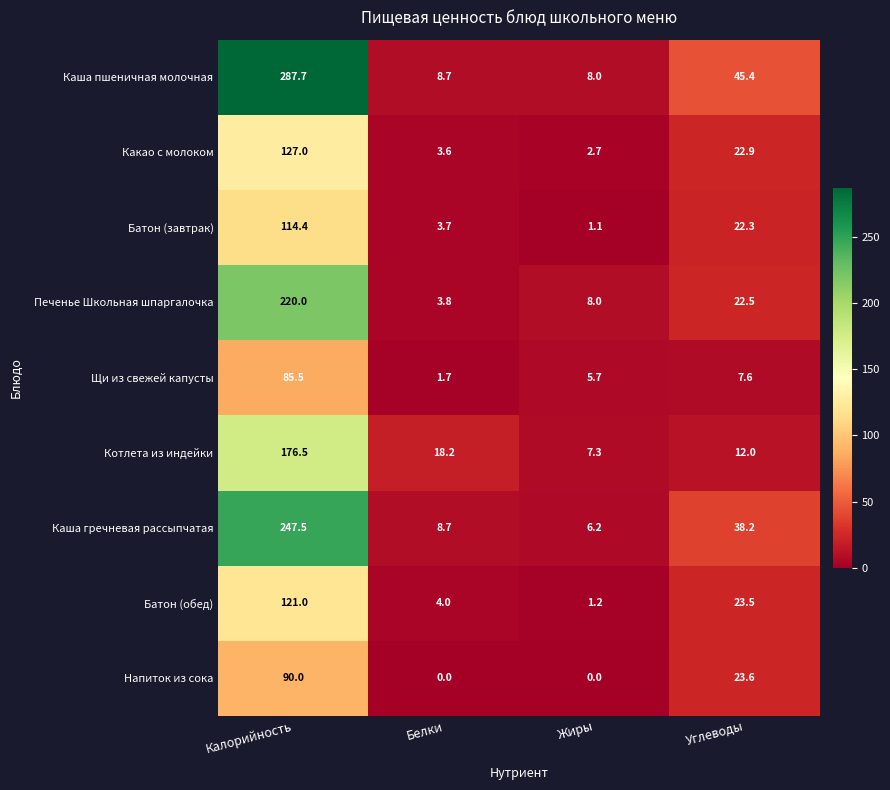

Count the number of categories in the chart.

4